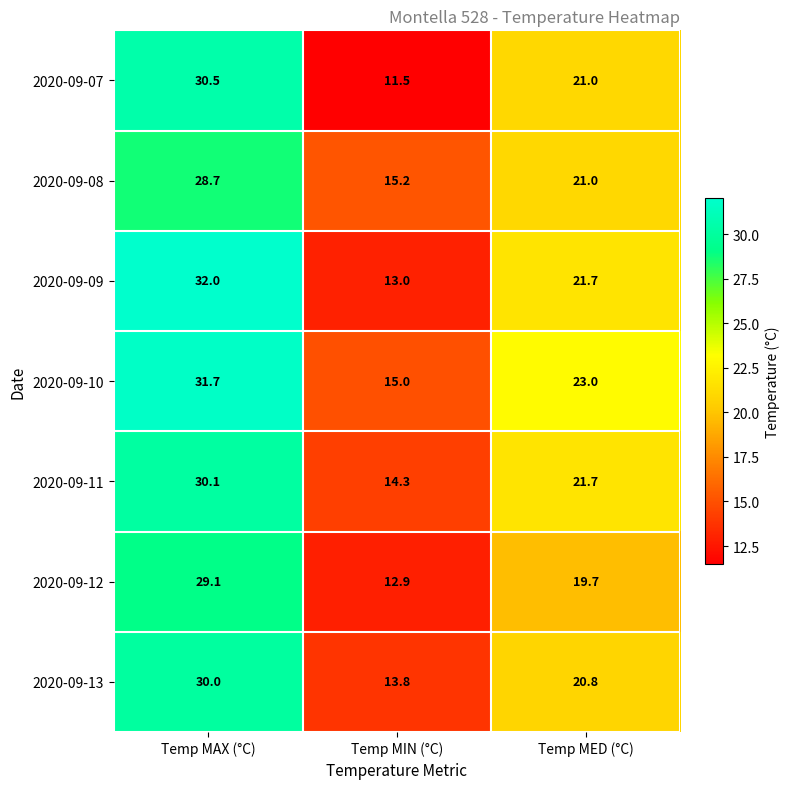

What is the maximum value shown in the chart?

32.0